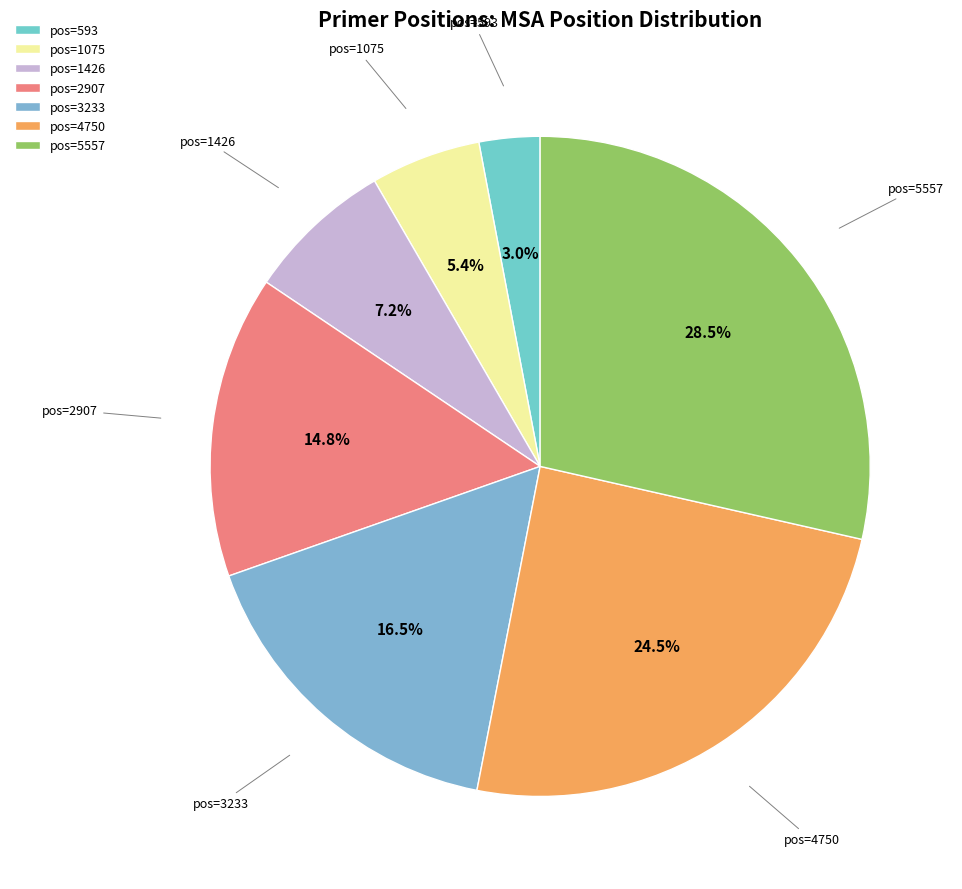

Which has a higher value, pos=593 or pos=1075?

pos=1075